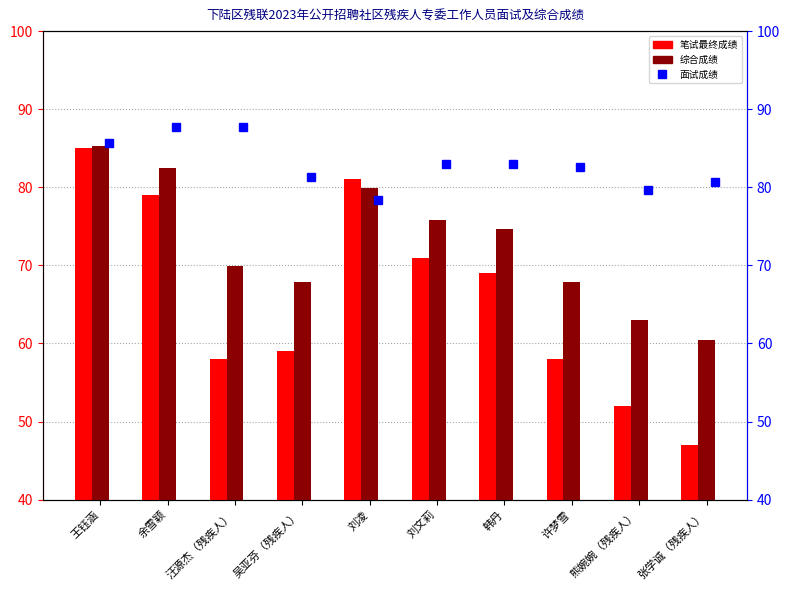

Where does the 面试成绩 series first go above 83?

王钰涵